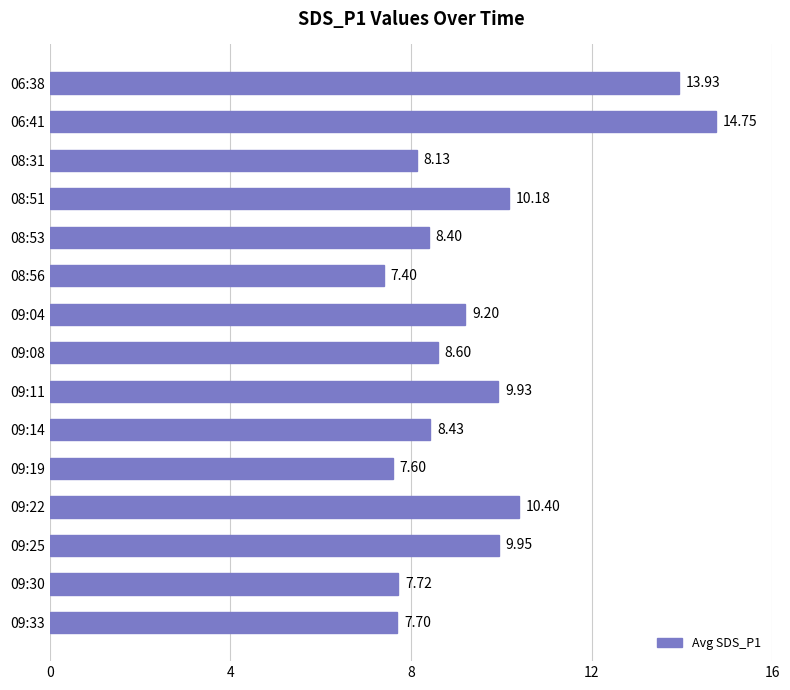

How many data points are above 8?

11